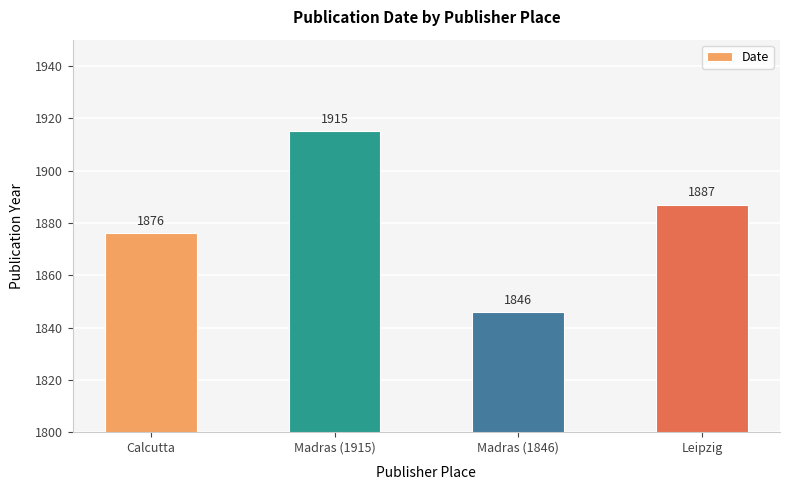

What is the smallest value displayed?

1846